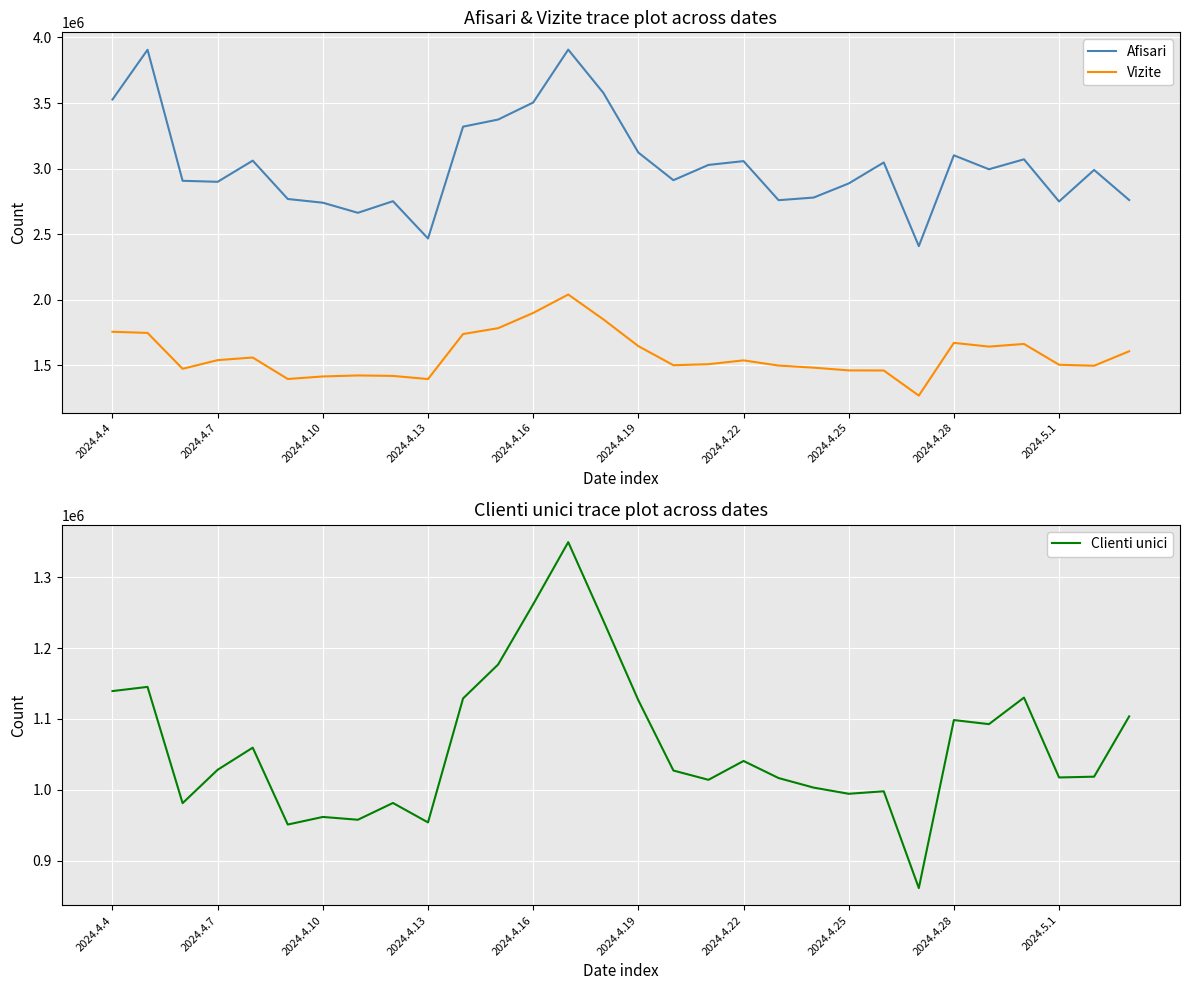

What is the difference between the Afisari values at 2024.4.25 and 2024.4.22?

170358